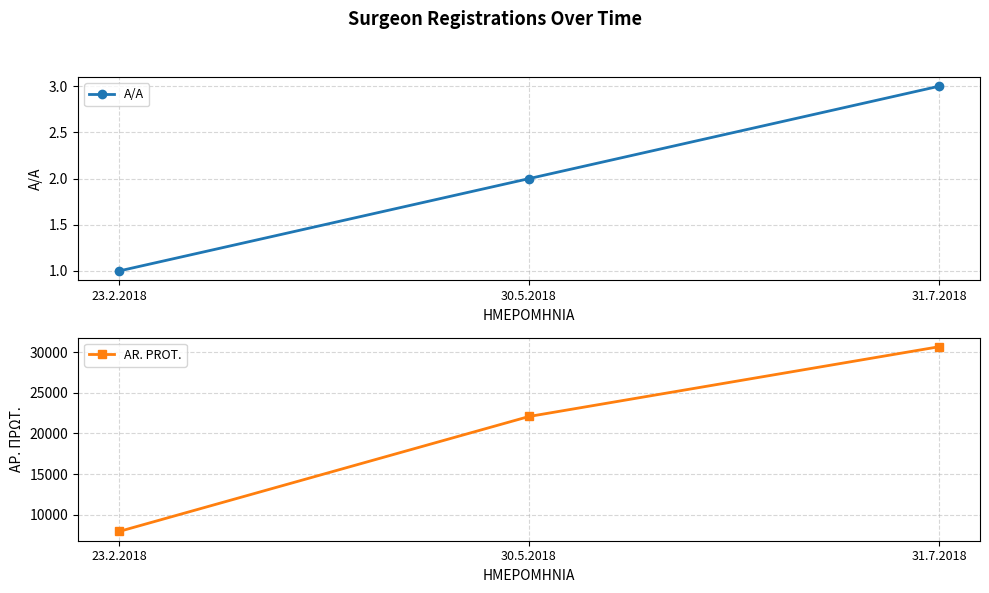

What is the spread (max minus min) of values at 31.7.2018?

30684